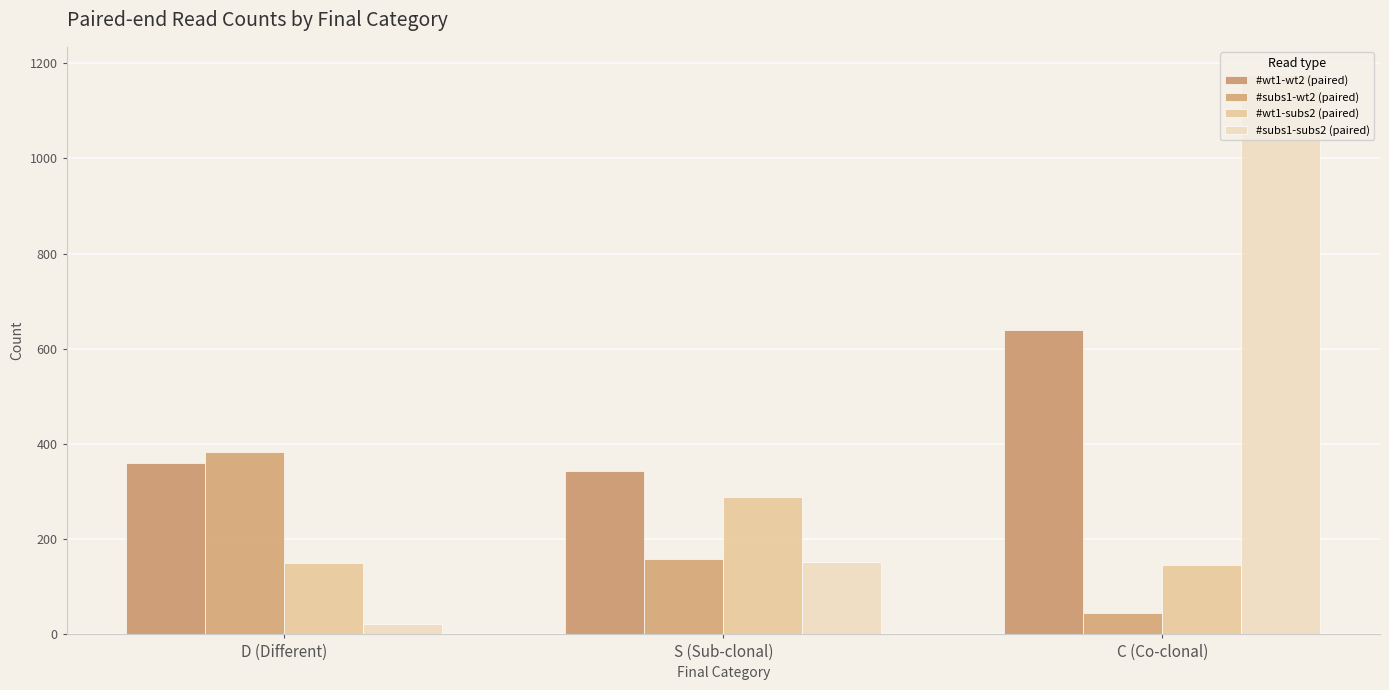

Between S (Sub-clonal) and C (Co-clonal), which series saw the biggest shift?

#subs1-subs2 (paired)